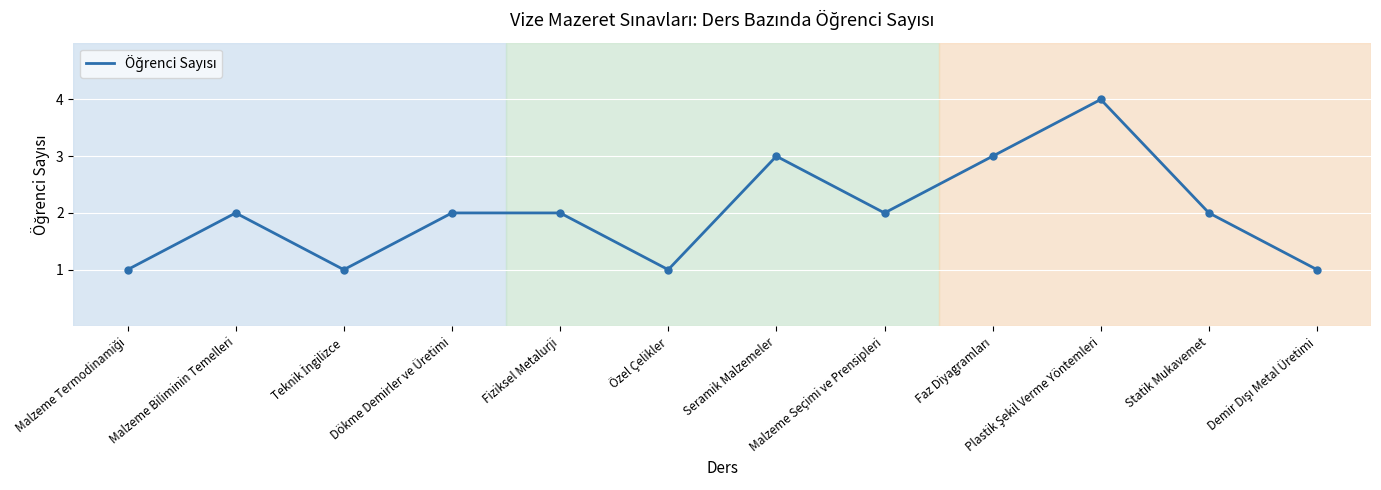

What position from the right is Seramik Malzemeler?

6